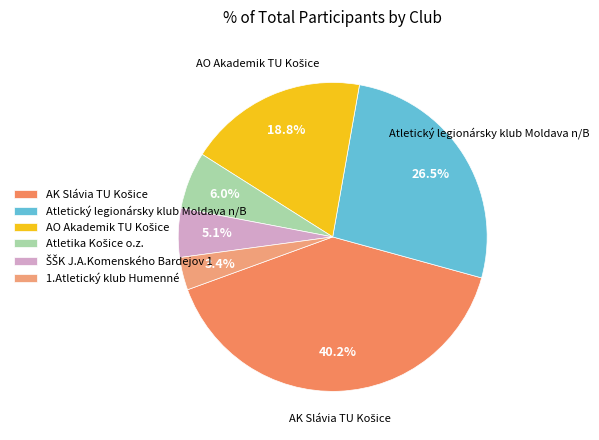

True or false: Atletika Košice o.z. accounts for 19% of the total.

False